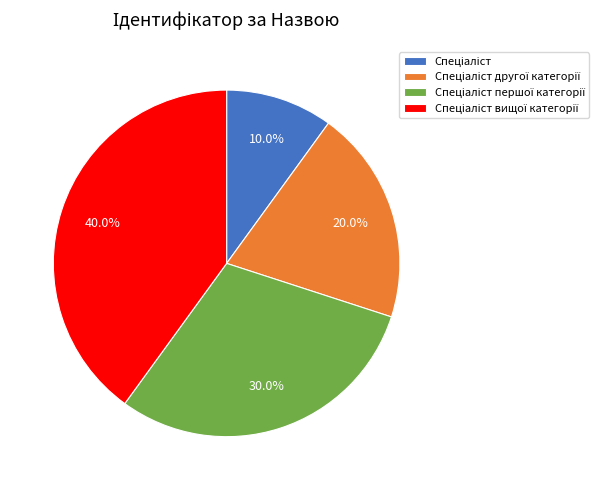

Is there a majority slice in this chart?

No